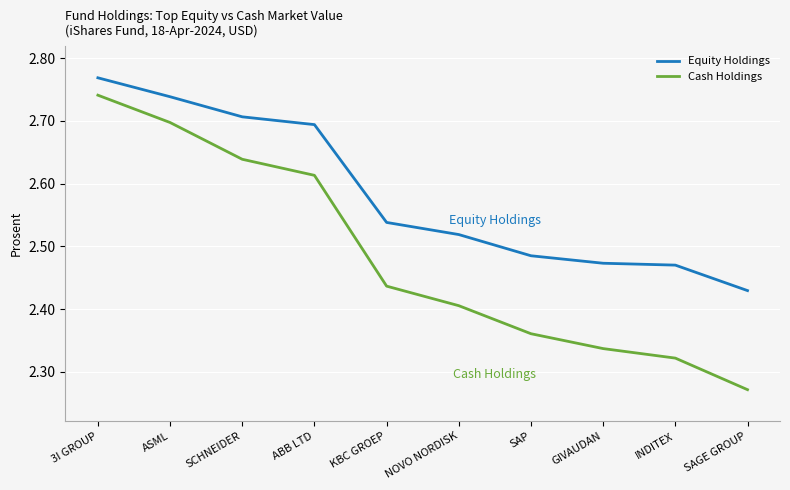

At which category does the chart reach its minimum across all series?

SAGE GROUP